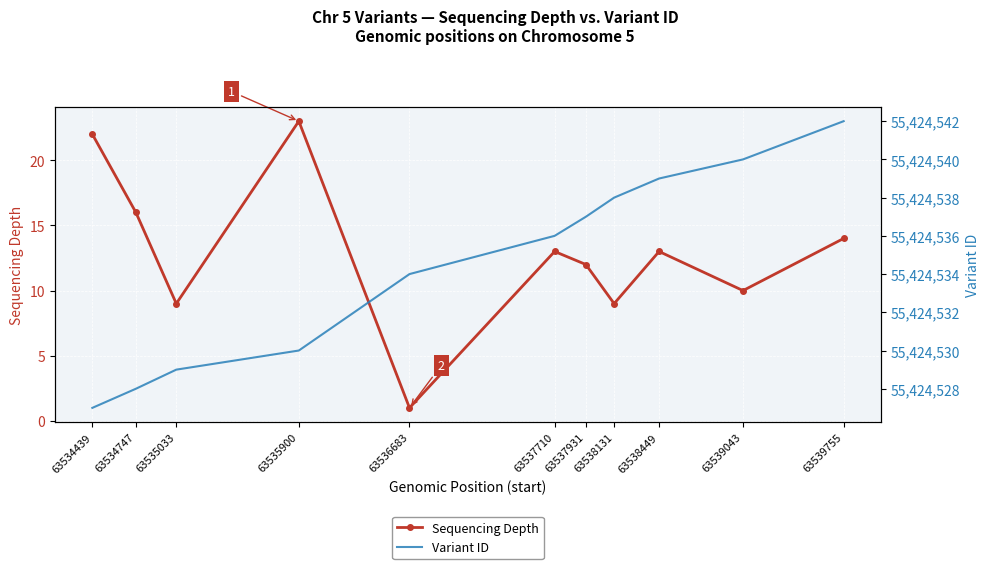

The Sequencing Depth series shows 16 at 63535900. True or false?

False